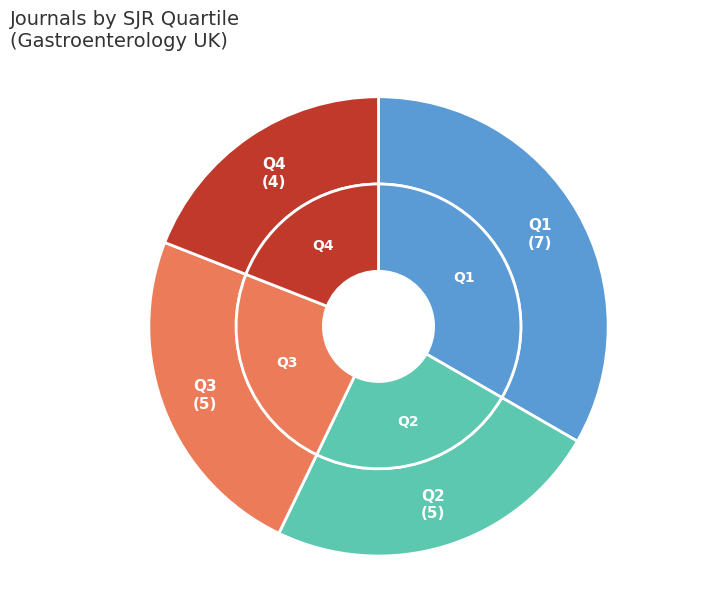

To the nearest percent, what is the average slice percentage?

25%